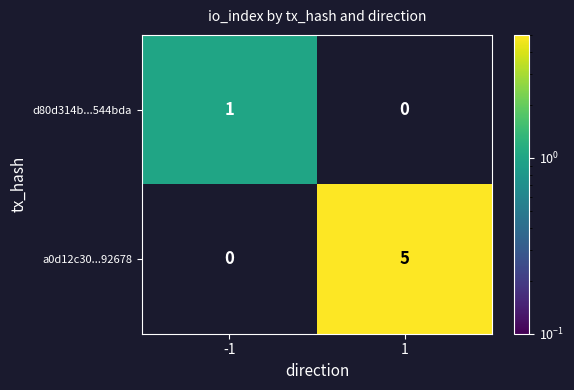

What is the total value across all series at -1?

1